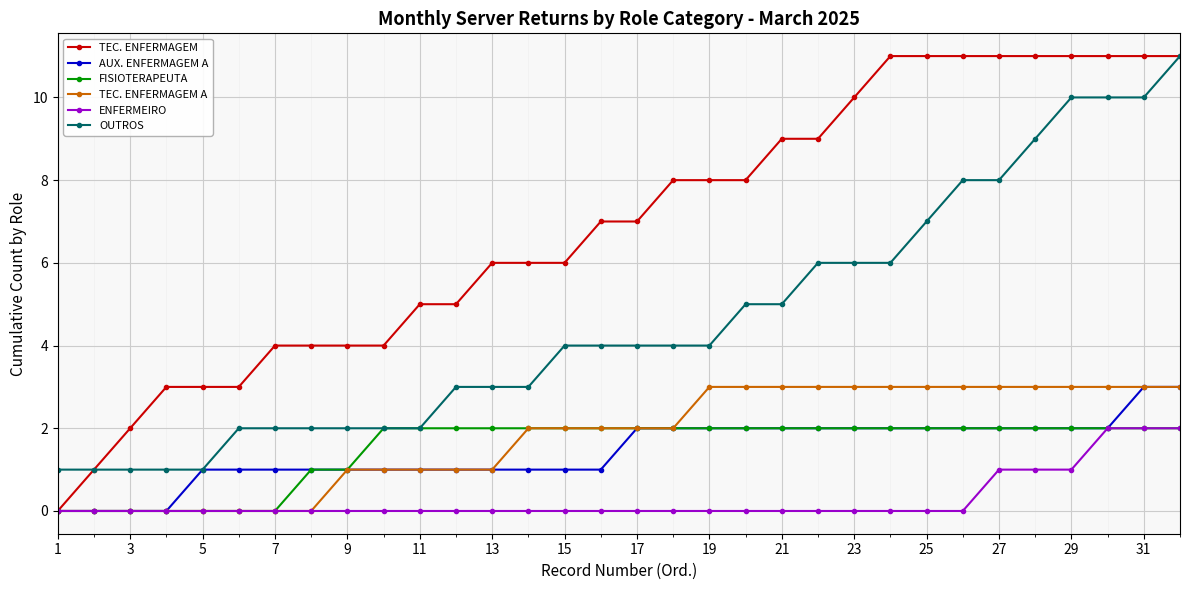

What is the difference between the second highest and minimum values in the TEC. ENFERMAGEM A series?

3